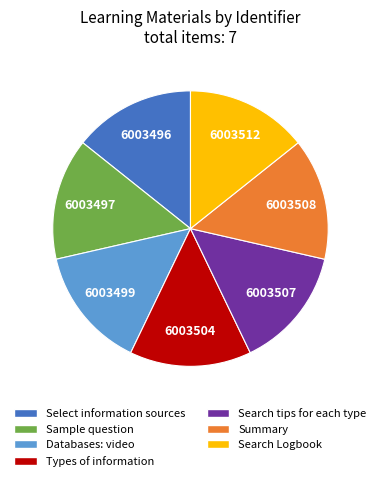

How many slices are in this pie chart?

7